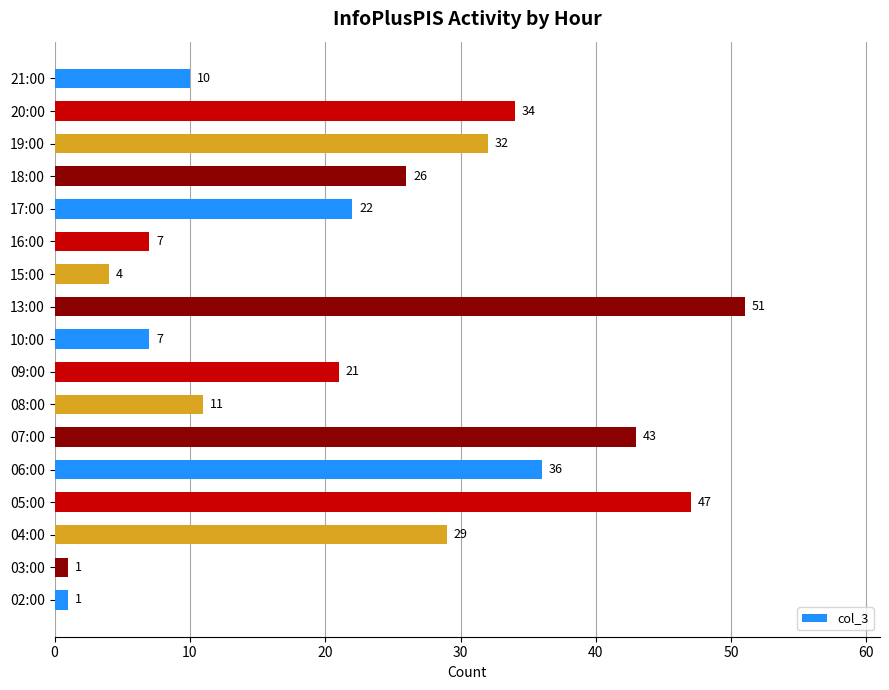

Between 04:00 and 08:00, which is larger?

04:00